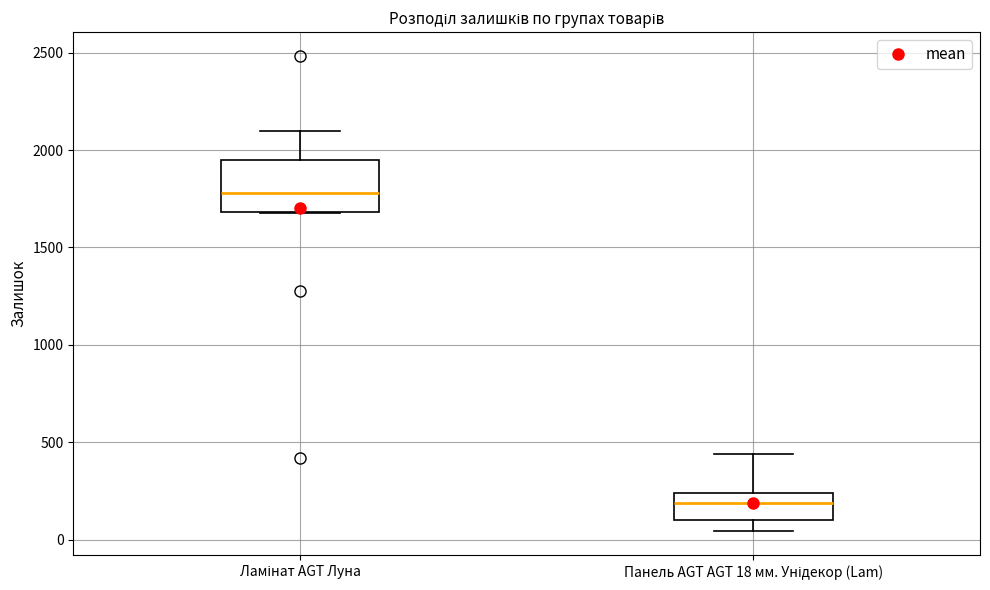

Reading left to right, transcribe this box plot: for each box, give where its median line is, the range the box spans, and where its two whiskers end, as read against the y-axis. The values are not printed on the chart, so give them approximately, as read against the axis.

Ламінат AGT Луна: median 1800, box 1700 to 1950, whiskers 1700 to 2100
Панель AGT AGT 18 мм. Унідекор (Lam): median 200, box 100 to 250, whiskers 50 to 450